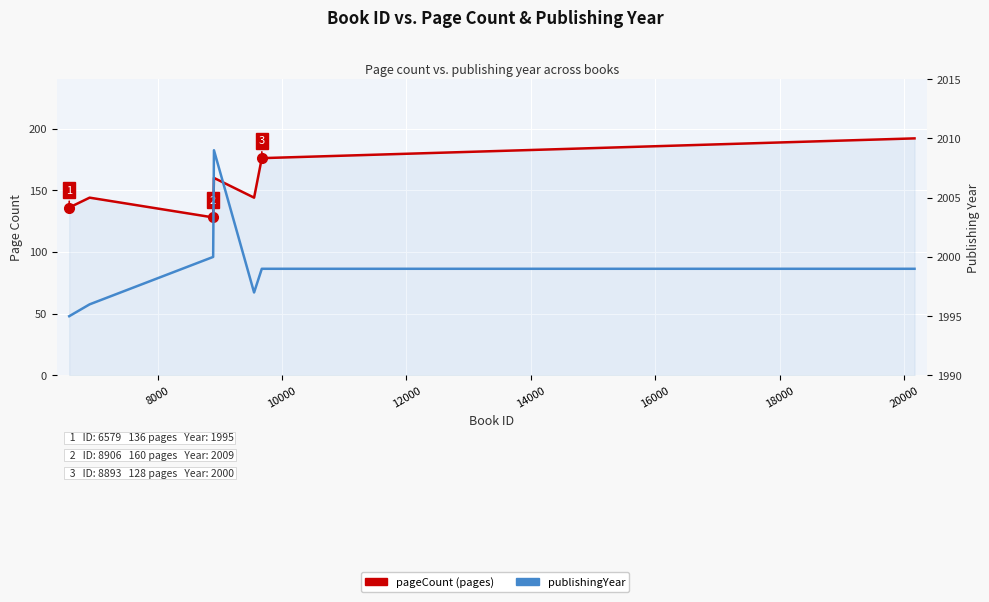

Count the number of data series in this chart.

2